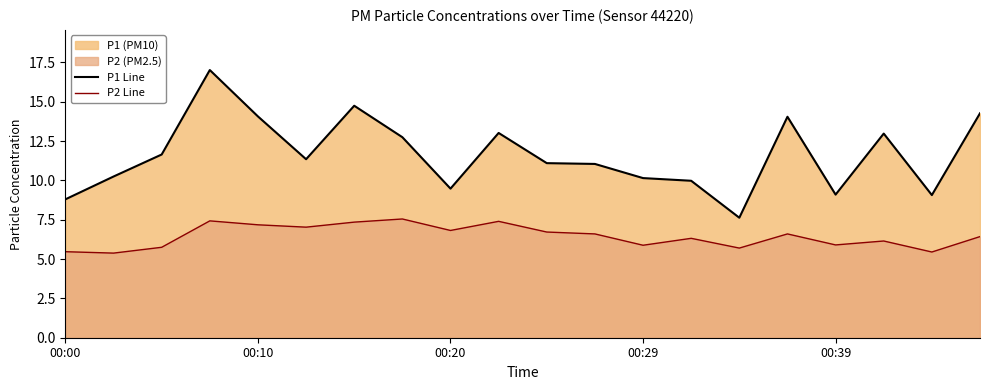

At 00:20, list the series in order from largest to smallest.

P1 Line, P2 Line